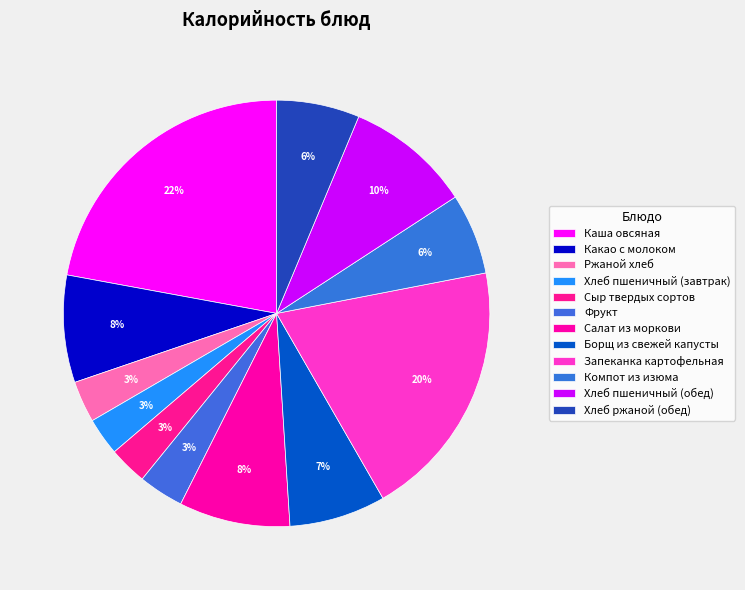

What is the change in value from Запеканка картофельная to Хлеб пшеничный (обед)?

-126.1